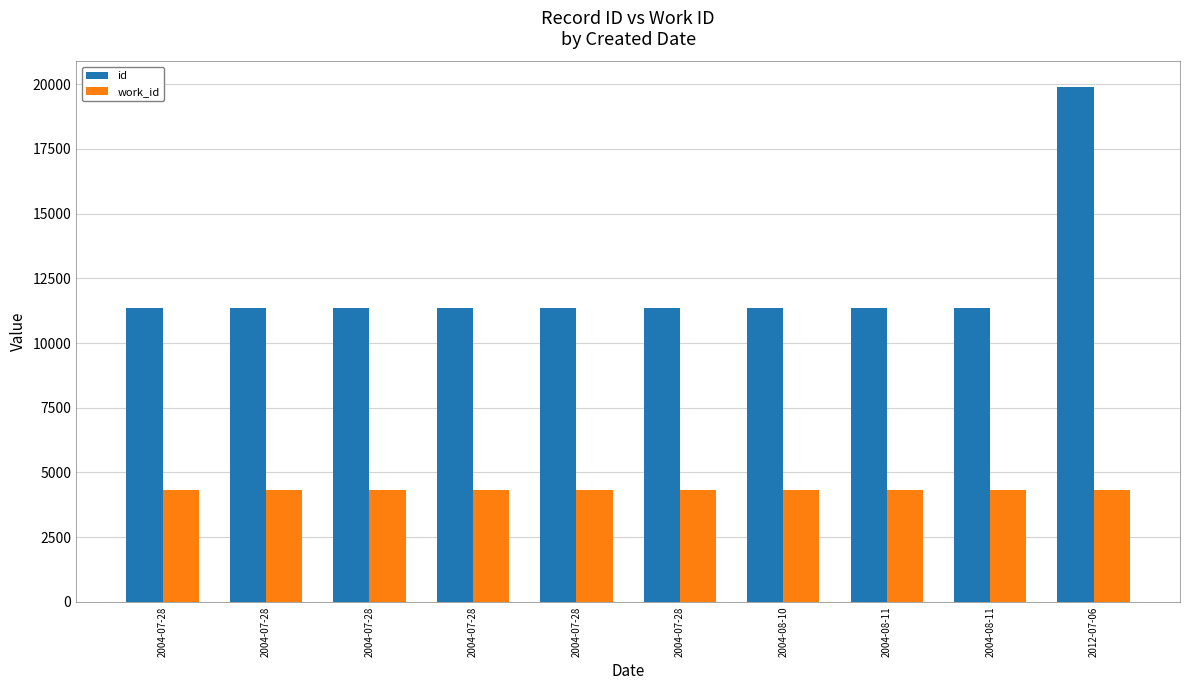

Reading left to right, list all the values displayed in this chart.

id: 2004-07-28=11340	2004-07-28=11341	2004-07-28=11344	2004-07-28=11345	2004-07-28=11346	2004-07-28=11348	2004-08-10=11350	2004-08-11=11356	2004-08-11=11358	2012-07-06=19879
work_id: 2004-07-28=4339	2004-07-28=4339	2004-07-28=4339	2004-07-28=4339	2004-07-28=4339	2004-07-28=4339	2004-08-10=4339	2004-08-11=4339	2004-08-11=4339	2012-07-06=4324